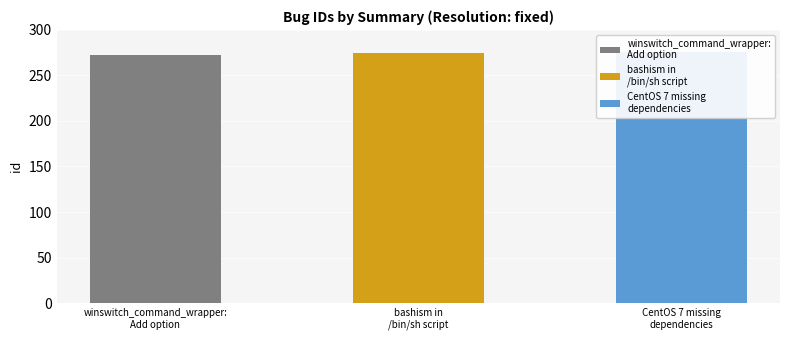

What is the ratio of the value at winswitch_command_wrapper:
Add option to the value at bashism in
/bin/sh script?

1.0